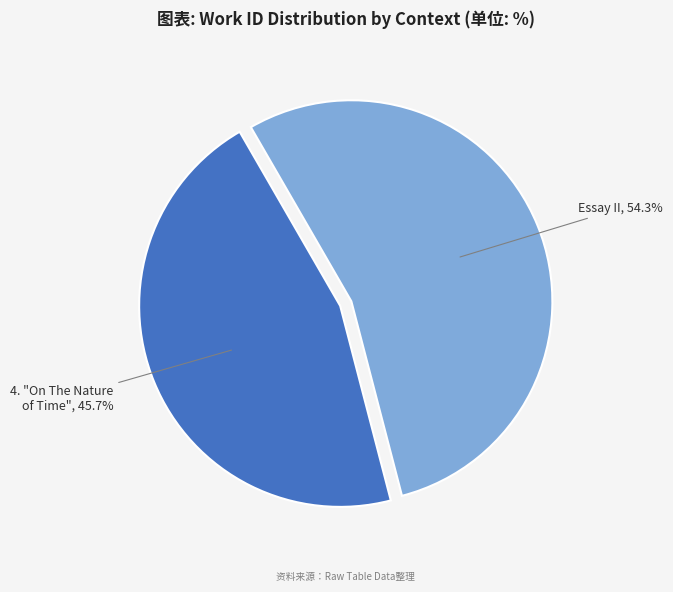

Rank the categories by value from highest to lowest.

Essay II, 4. "On The Nature of Time"